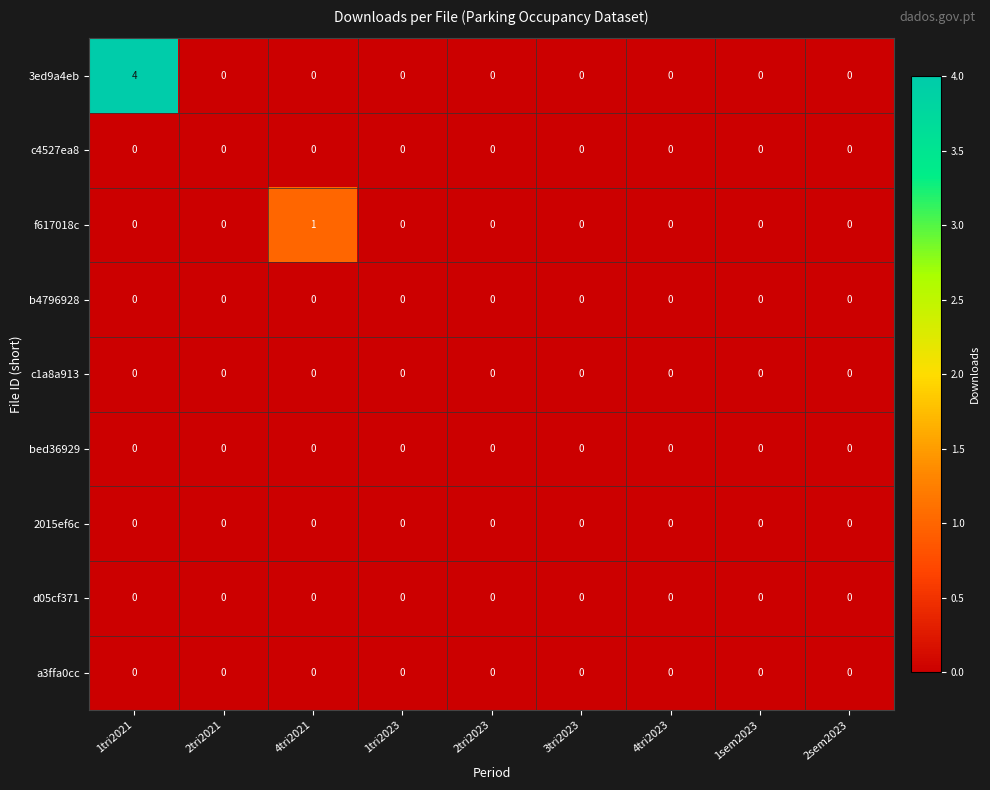

What is the greatest value displayed?

4